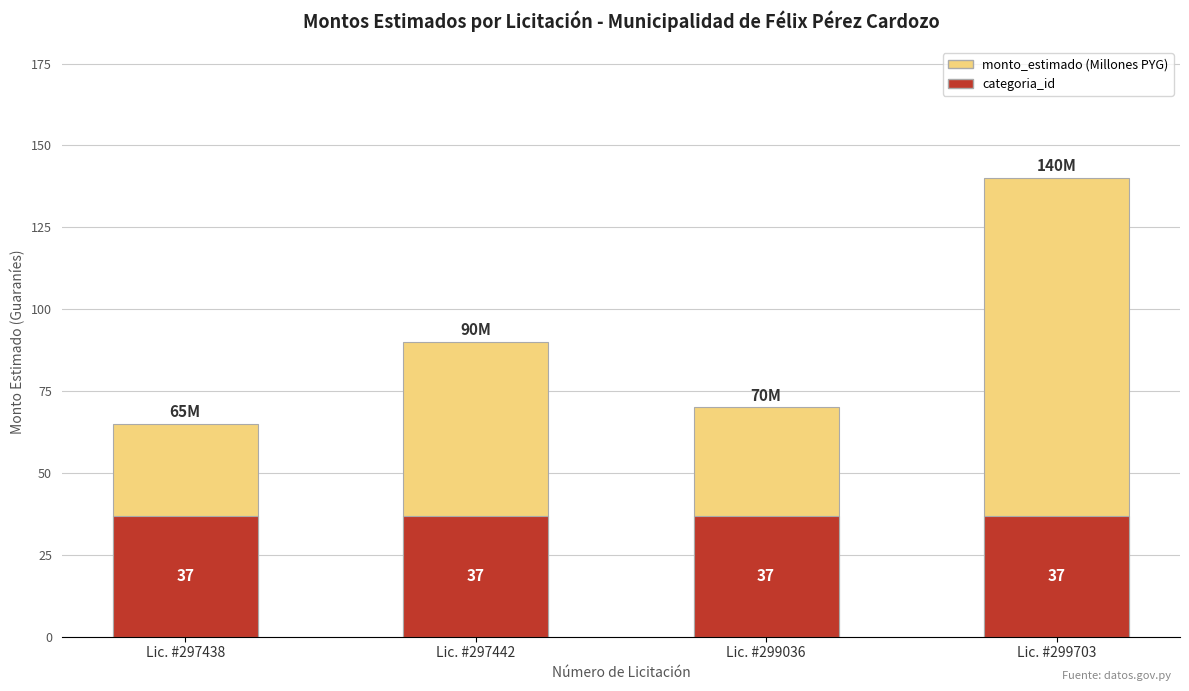

How many data points in monto_estimado (Millones PYG) are above 90?

1